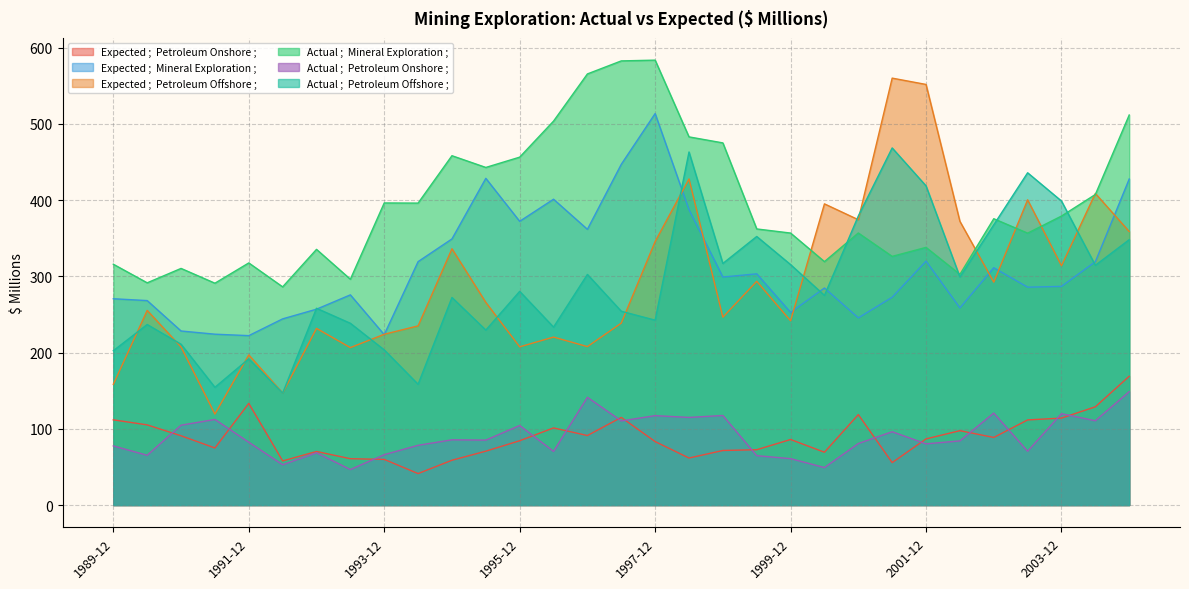

Reading left to right, transcribe all the data shown in this chart.

Expected ;  Petroleum Onshore ;: 111.8	105.2	90.9	74.9	133.4	57.9	70.3	60.8	59.9	41.3	58.8	70.7	84.4	101.2	91.2	115.0	83.3	61.7	71.6	72.6	86.0	69.3	118.7	55.7	86.8	97.6	88.7	111.7	114.1	128.9	169.0
Expected ;  Mineral Exploration ;: 270.7	268.3	228.4	224.2	222.3	244.3	257.0	275.8	223.6	319.4	349.2	428.7	372.3	401.3	361.8	447.1	513.7	387.6	299.2	303.4	252.8	284.8	245.6	272.7	320.1	258.7	311.4	285.9	286.9	319.3	427.8
Expected ;  Petroleum Offshore ;: 158.4	255.4	207.4	119.4	197.0	147.0	231.8	206.6	224.1	235.1	336.3	265.9	207.6	220.4	207.9	238.7	345.8	427.9	246.5	293.6	241.8	395.2	374.4	560.2	551.9	372.3	292.5	400.5	314.0	408.9	358.9
Actual ;  Mineral Exploration ;: 316.0	291.6	310.5	291.1	317.7	286.3	335.5	296.3	396.4	396.2	458.4	443.0	456.5	503.8	565.7	582.8	583.8	483.1	475.2	362.3	356.9	319.4	357.0	326.3	338.1	302.7	375.7	356.8	379.2	407.5	511.8
Actual ;  Petroleum Onshore ;: 77.6	65.3	104.8	112.3	82.4	52.9	68.6	46.6	66.1	78.4	85.6	85.2	104.4	70.4	141.4	110.4	117.3	115.0	117.5	64.8	60.9	49.2	80.7	96.2	80.3	84.2	120.7	70.6	119.9	110.6	148.8
Actual ;  Petroleum Offshore ;: 202.5	236.9	211.0	154.5	191.9	146.9	258.2	238.5	203.6	158.5	272.4	229.6	280.4	233.5	302.6	254.3	242.6	463.3	317.0	352.4	315.5	275.1	379.3	468.6	418.8	299.3	367.7	436.0	398.9	314.6	348.2